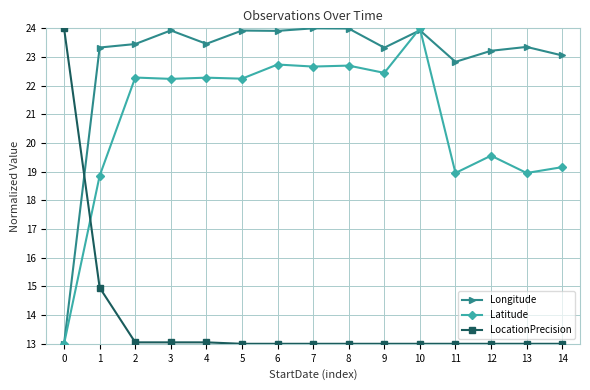

True or false: Latitude and LocationPrecision cross at least once.

True